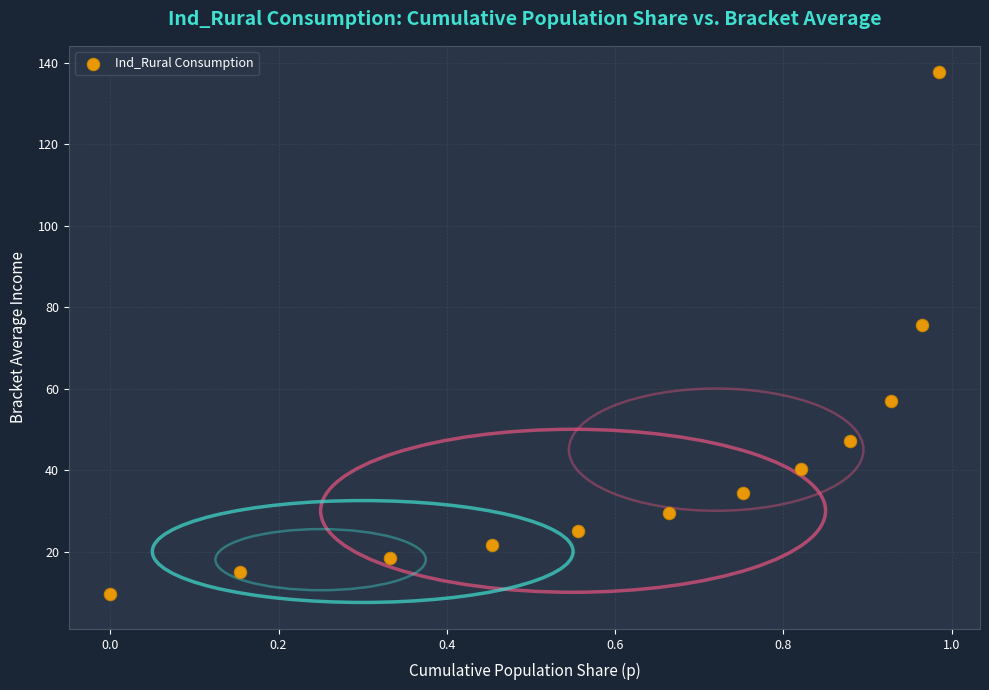

What Y value in the scatter plot is closest to 73?

75.7